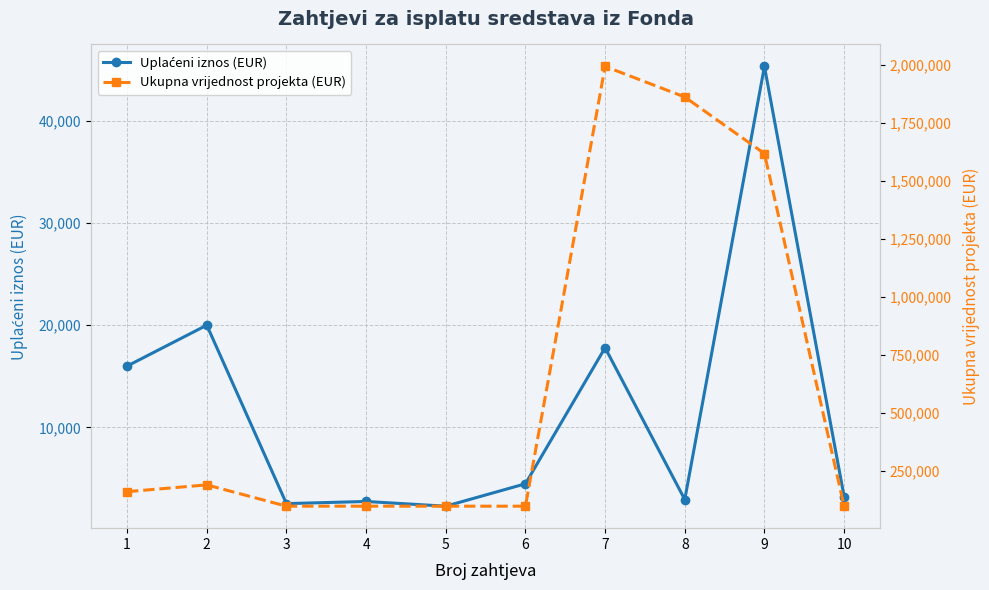

Is it true that Ukupna vrijednost projekta (EUR) equals 42069.8 at 6?

False